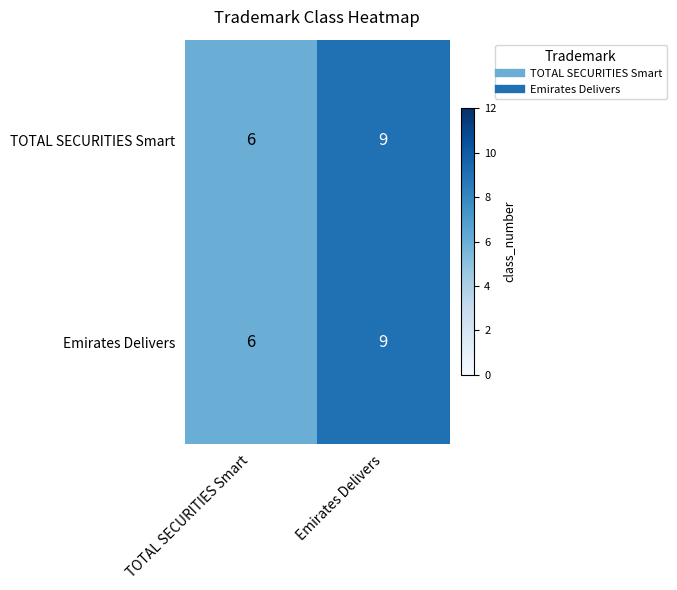

Where is TOTAL SECURITIES Smart nearest to the value 7?

TOTAL SECURITIES Smart